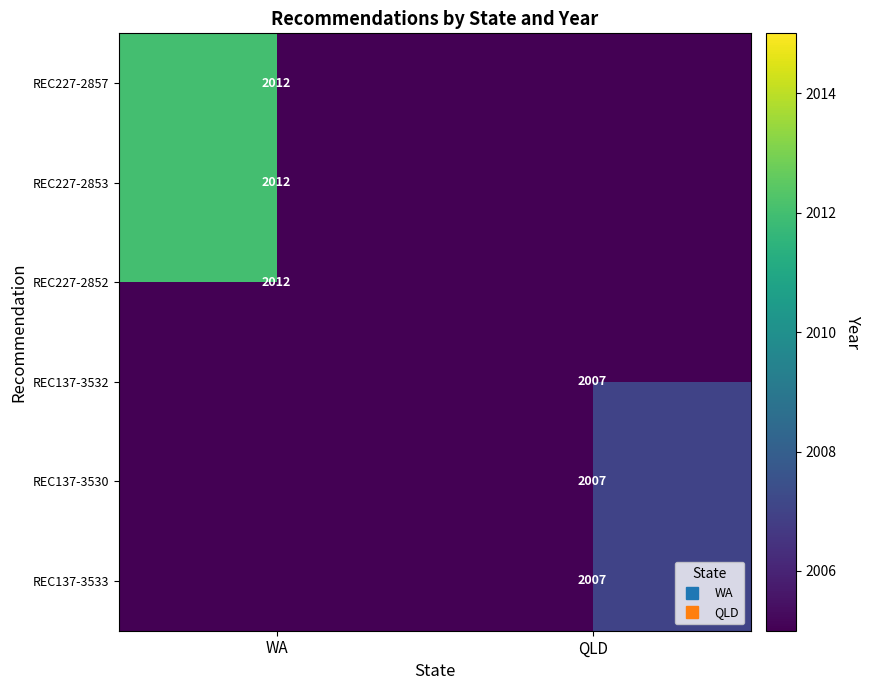

At which label does REC227-2852 reach its peak?

WA